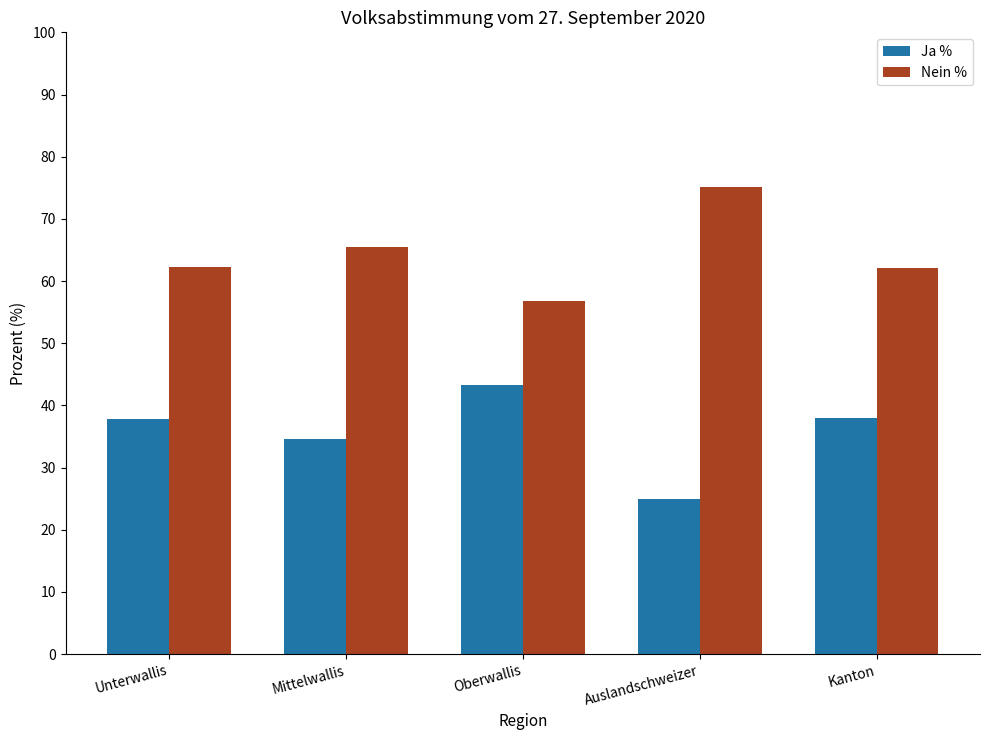

Which category has the lowest value in the Ja % series?

Auslandschweizer